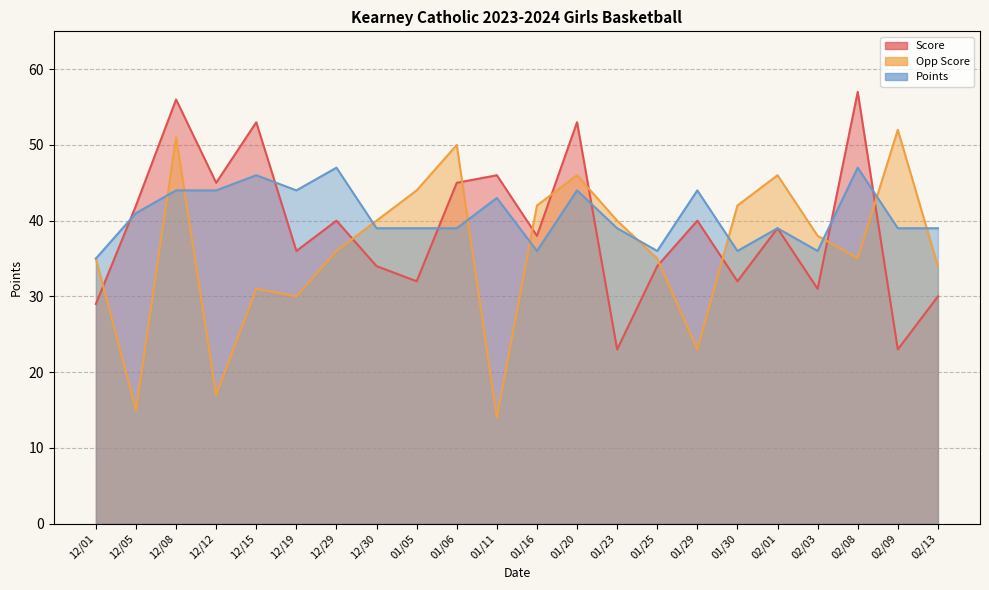

What is the average value of the Opp Score series?

36